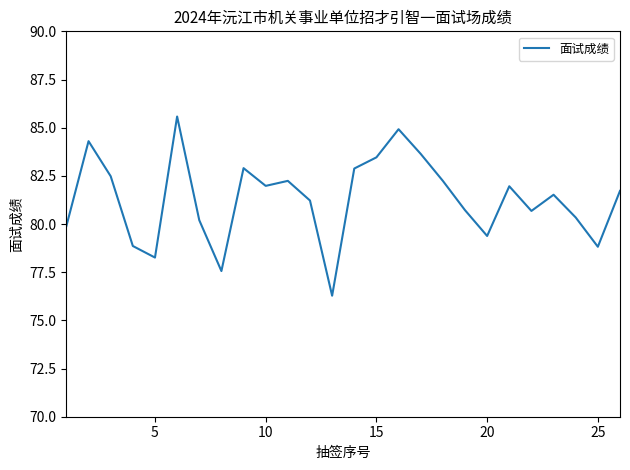

How many series are shown in this chart?

1